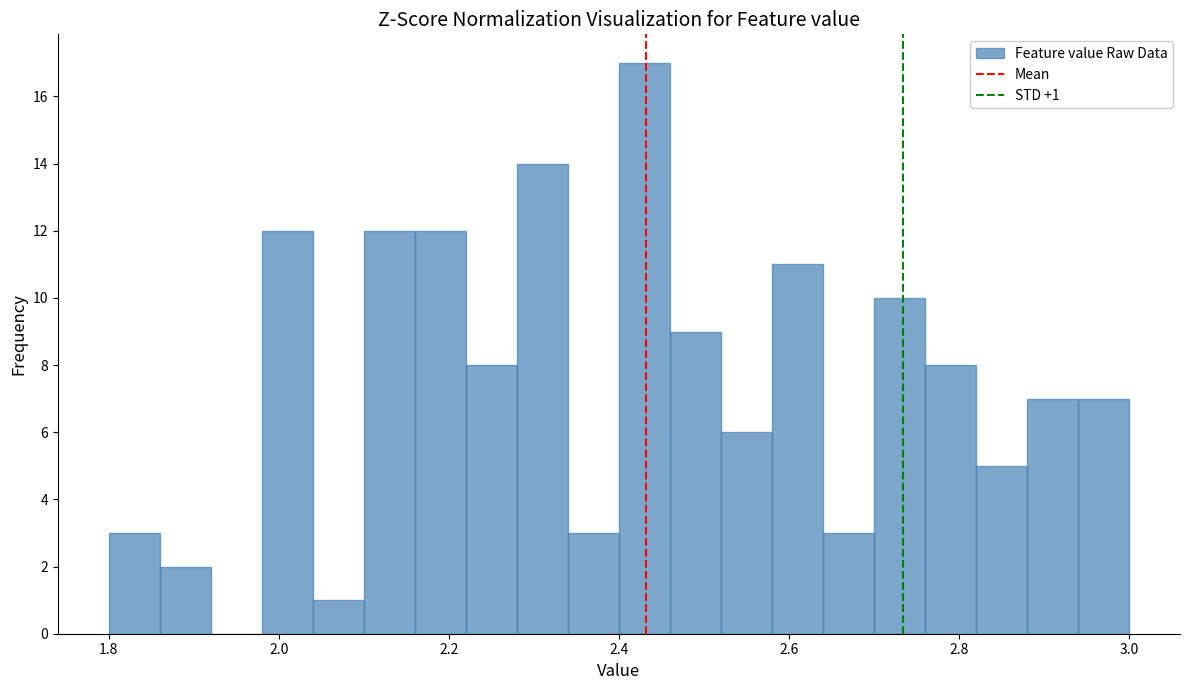

Around what value on the x-axis is the tallest bar? Give the approximate position of its centre, as read against the axis.

2.44